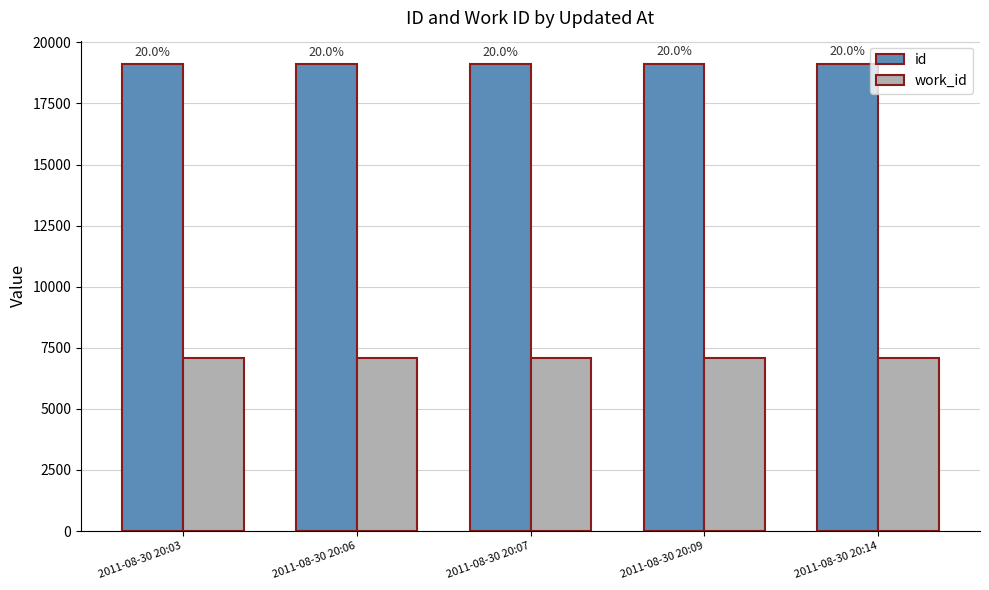

What are all the series names shown in the legend?

id, work_id